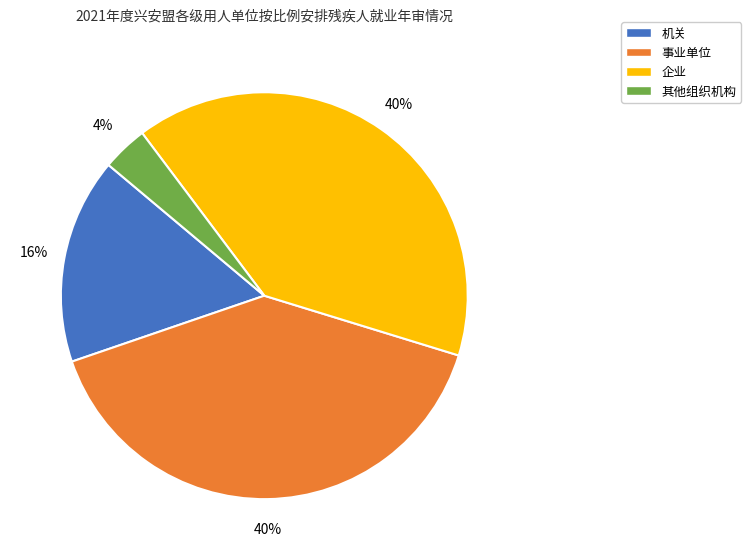

Do 机关 and 事业单位 together represent more than half of the pie?

Yes